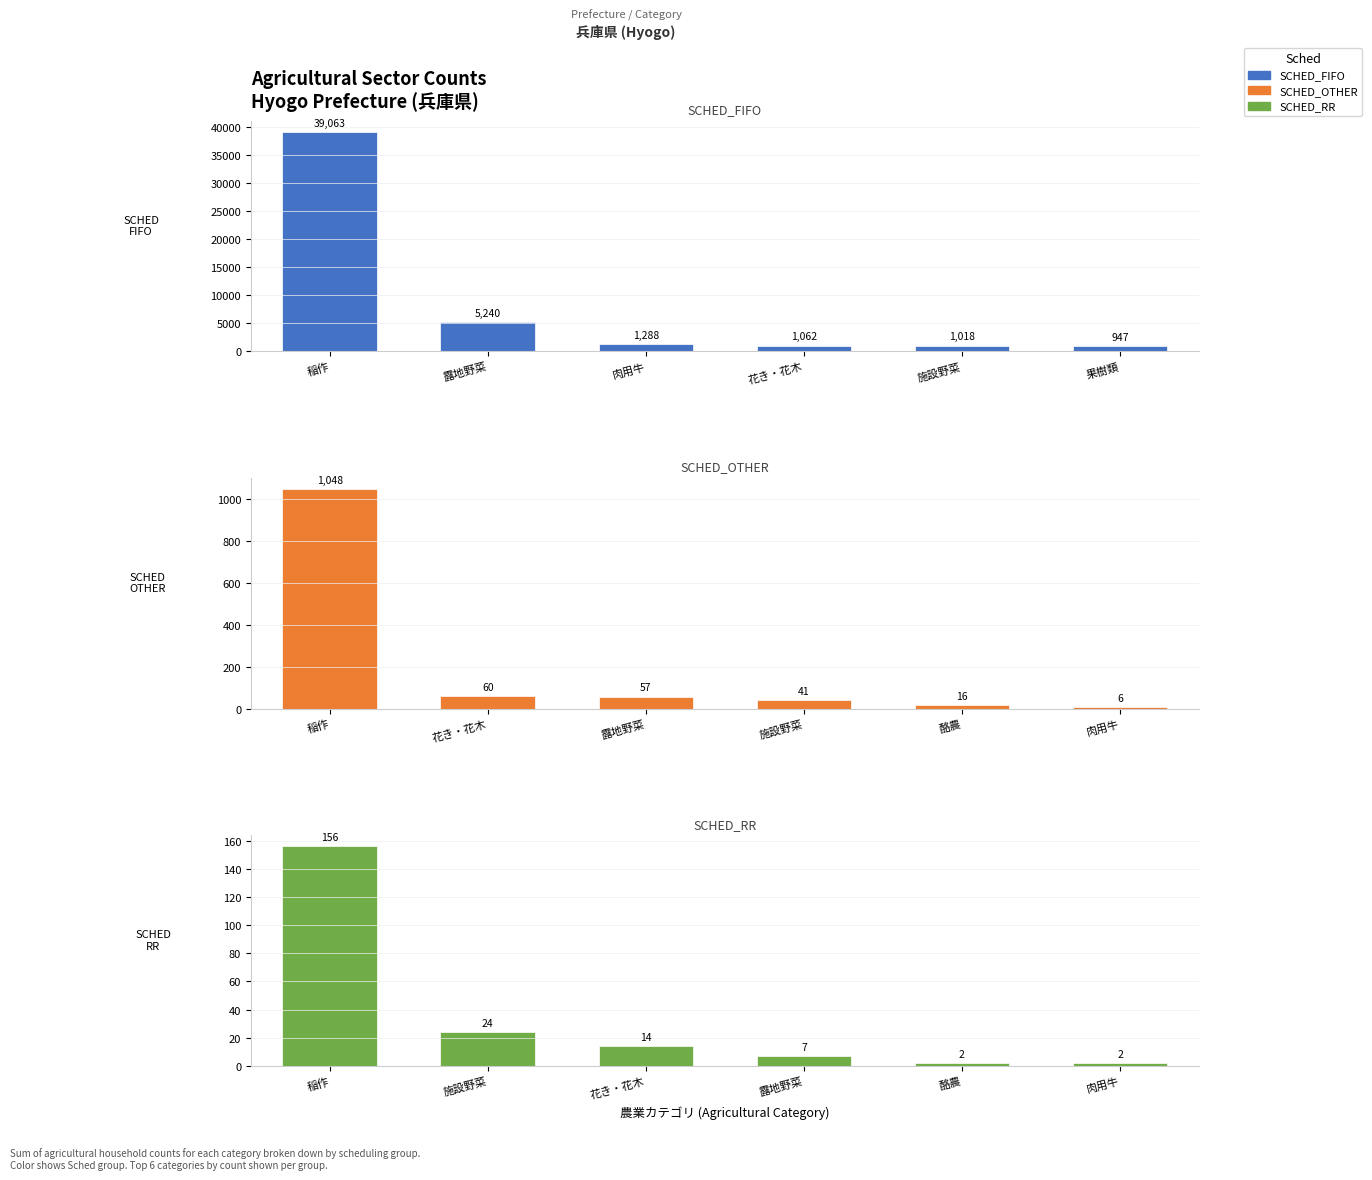

What position from the right is 花き・花木?

3